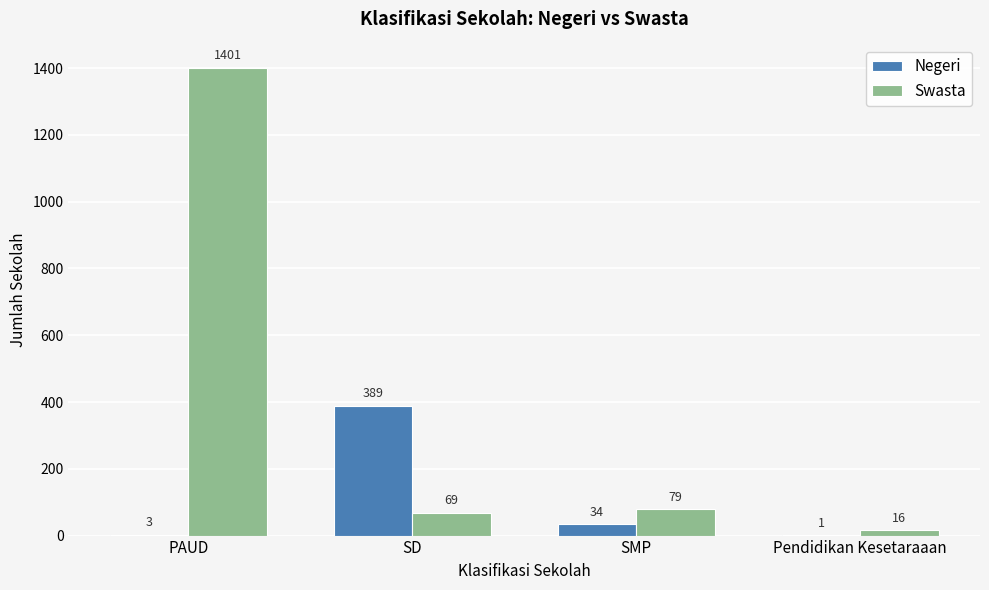

Which series changed the most between SD and SMP?

Negeri